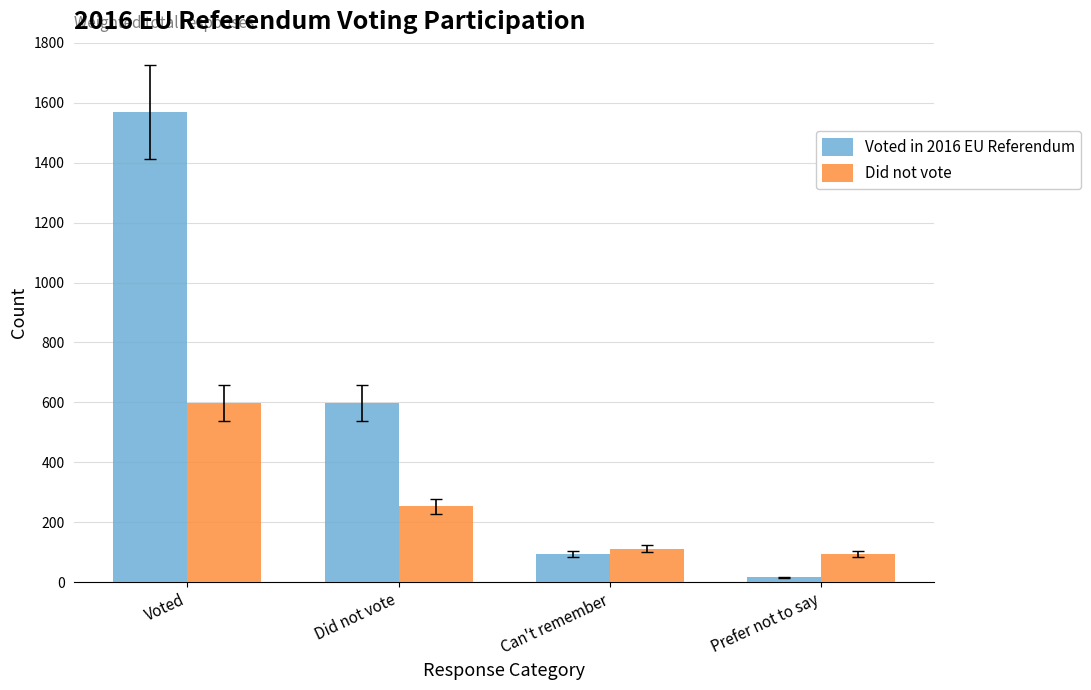

Rank the categories by Did not vote value from lowest to highest.

Prefer not to say, Can't remember, Did not vote, Voted